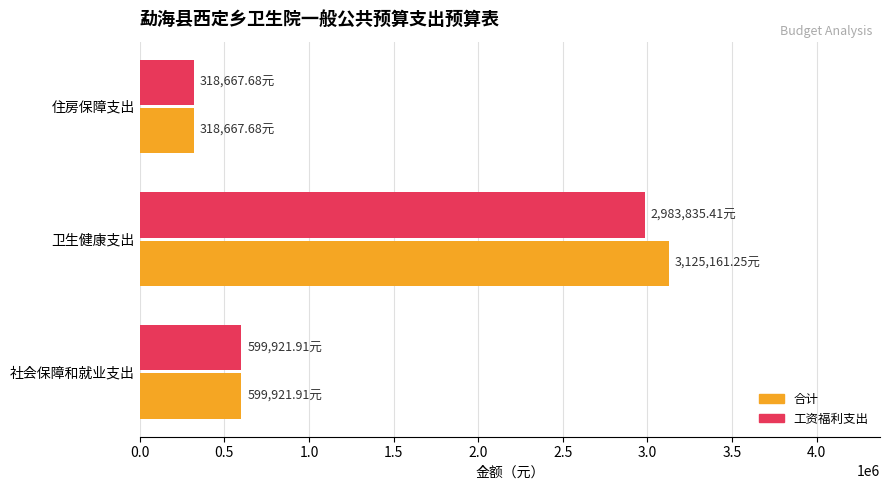

What is the average value of the 合计 series?

1347916.9